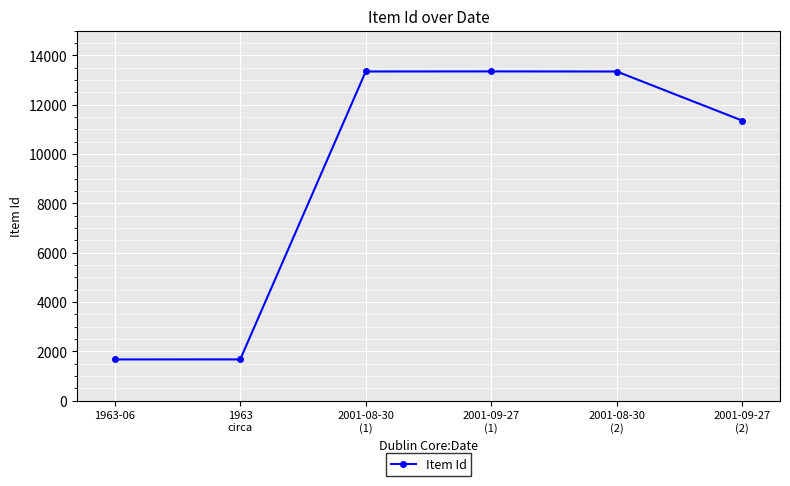

The value at 1963
circa is 2202. True or false?

False